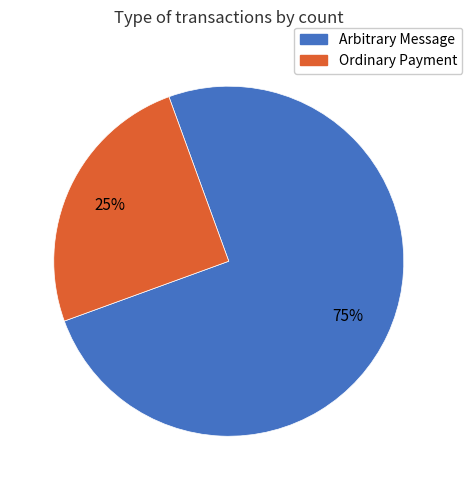

To the nearest percent, what is the average slice percentage?

50%